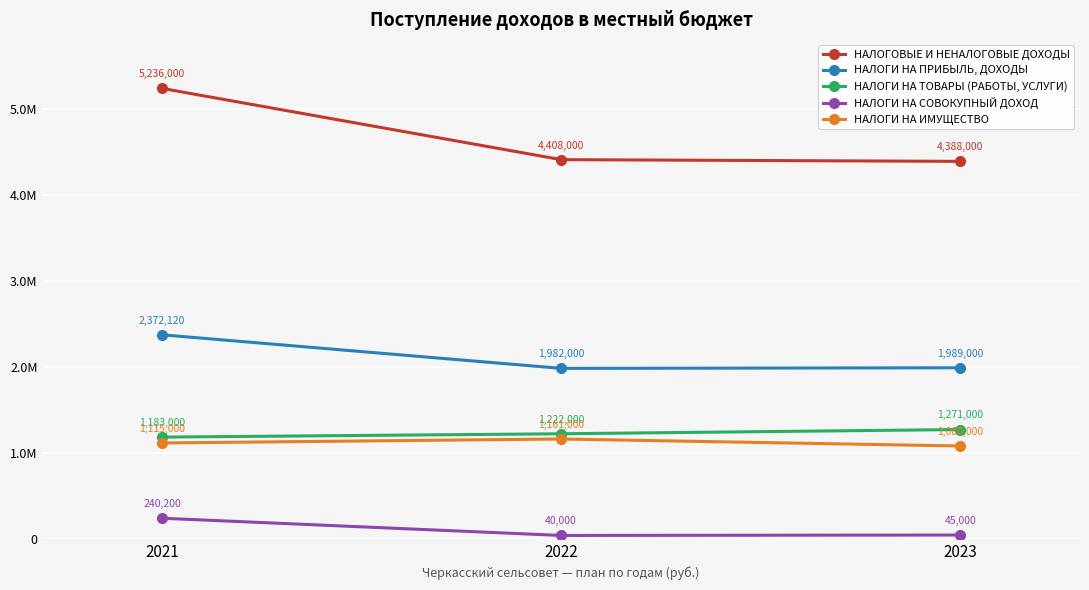

Which label corresponds to the smallest value in the chart?

2022